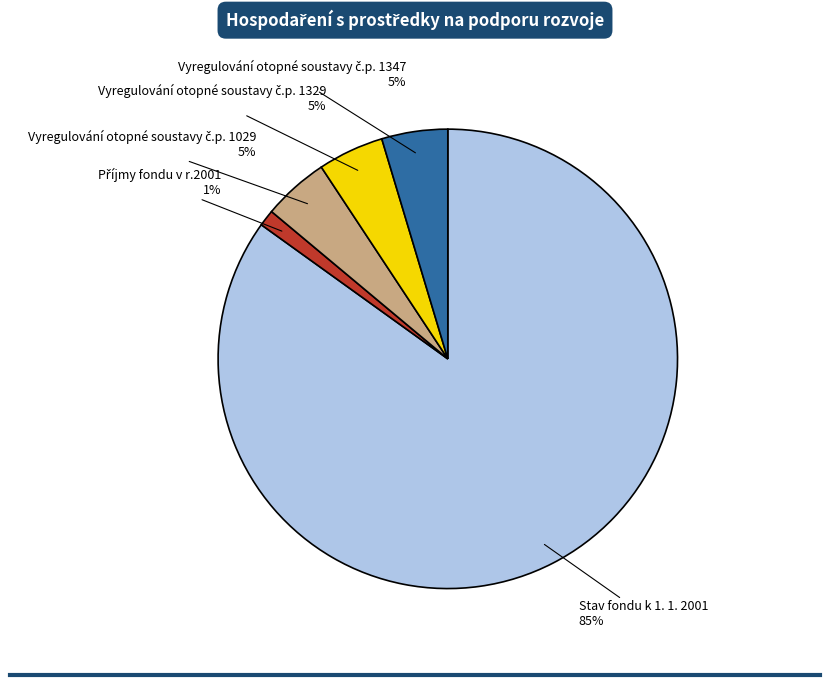

Which slice is the largest?

Stav fondu k 1. 1. 2001